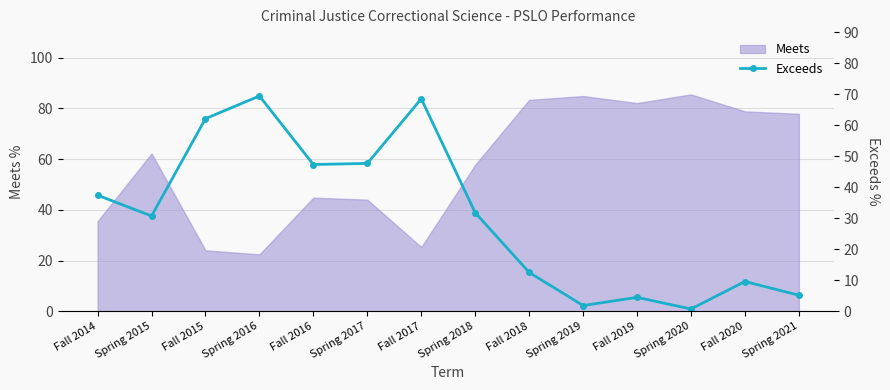

How many lines are shown in the chart?

1